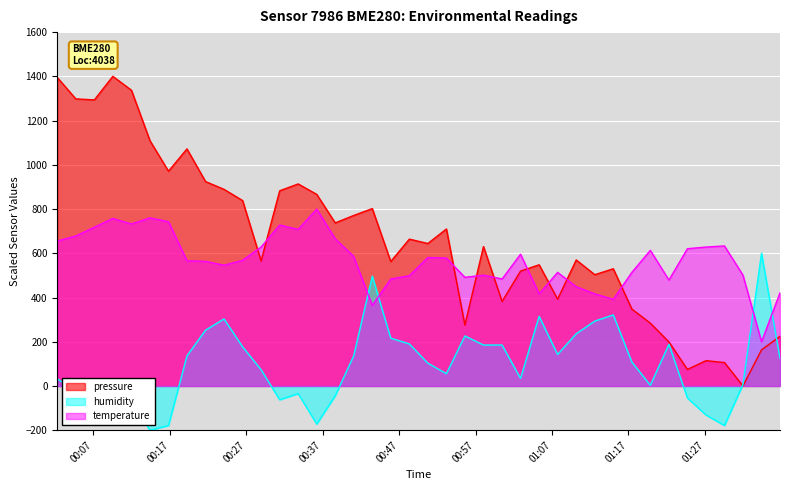

Which series has the largest total across all categories?

pressure